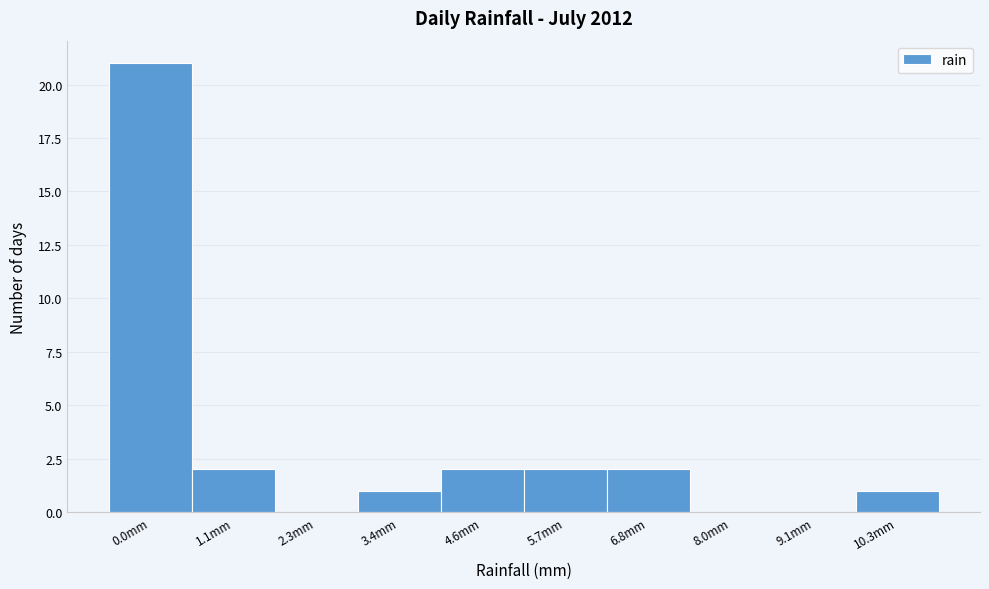

Reading right to left, list all the values displayed in this chart.

10.3mm=1	9.1mm=0	8.0mm=0	6.8mm=2	5.7mm=2	4.6mm=2	3.4mm=1	2.3mm=0	1.1mm=2	0.0mm=21